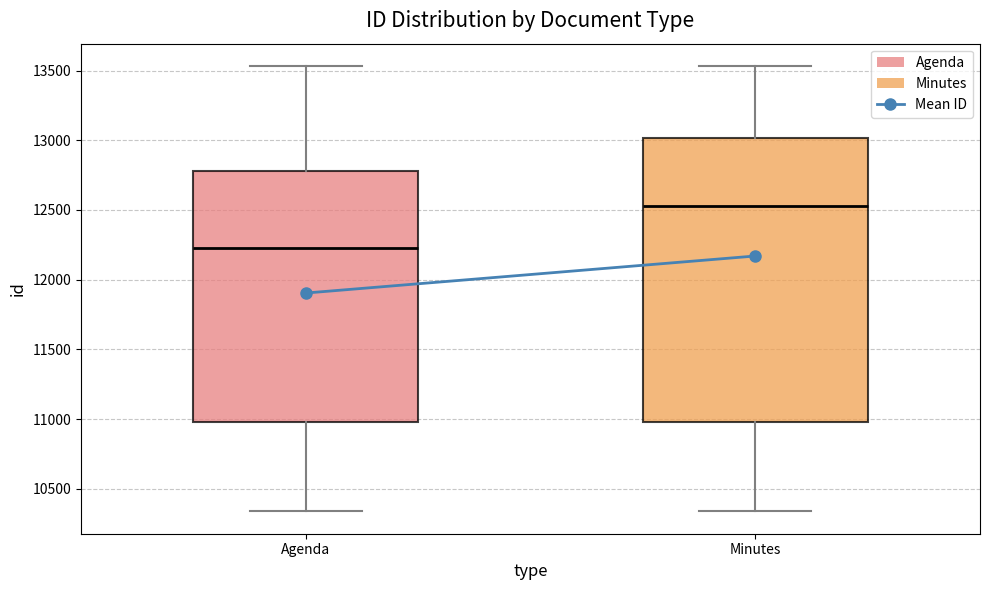

Which box has the lowest median line?

Agenda